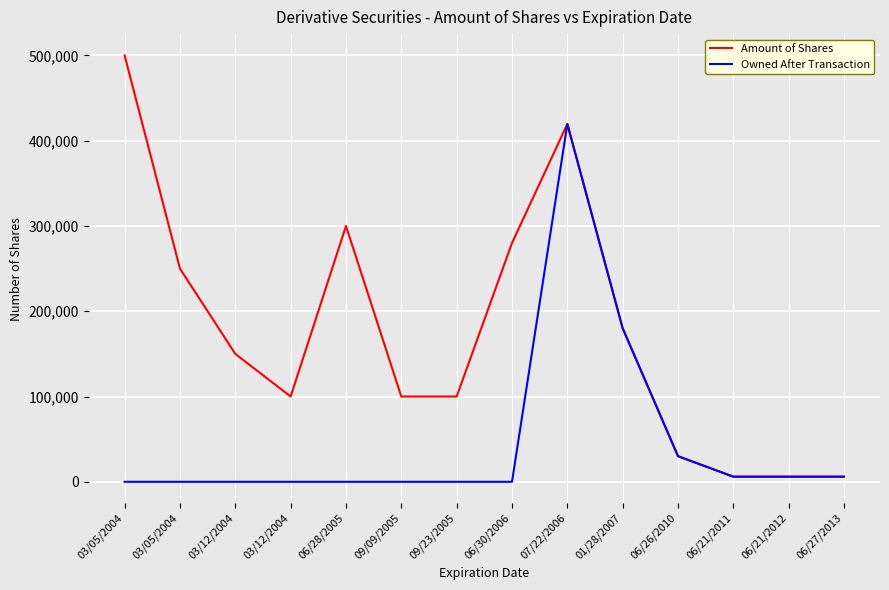

The Owned After Transaction series shows 1 at 06/28/2005. True or false?

False